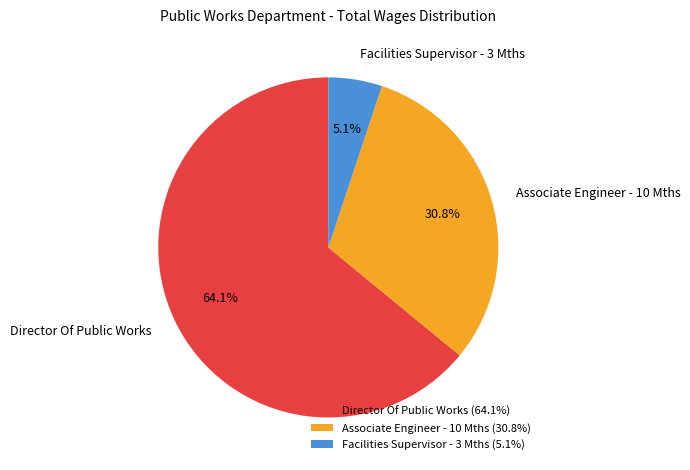

To the nearest percent, what percentage of the pie is Facilities Supervisor - 3 Mths?

5%